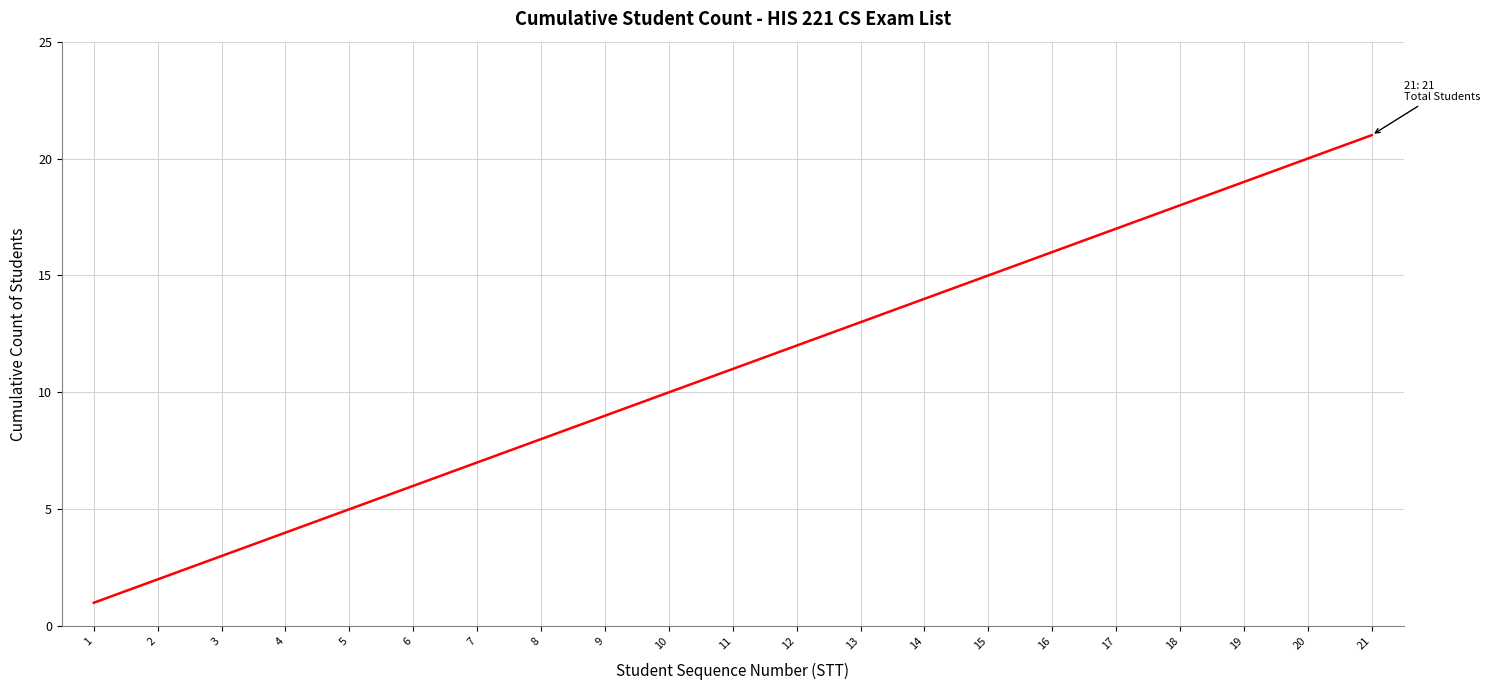

What is the greatest value displayed?

21